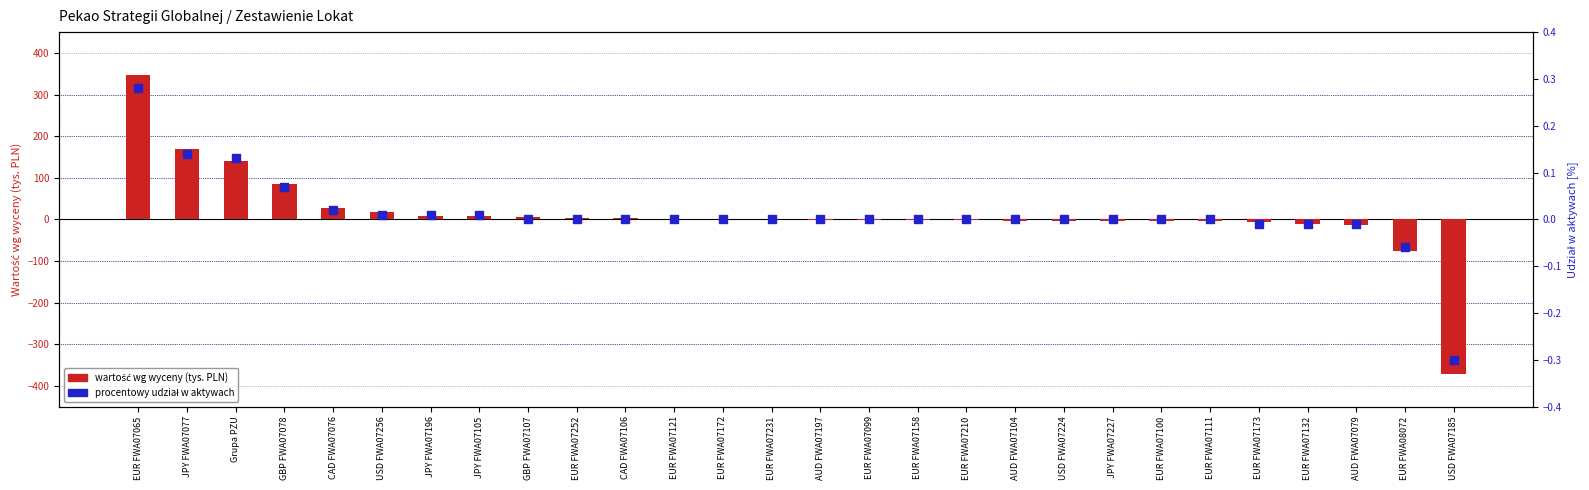

What are all the series names shown in the legend?

wartość wg wyceny (tys. PLN), procentowy udział w aktywach